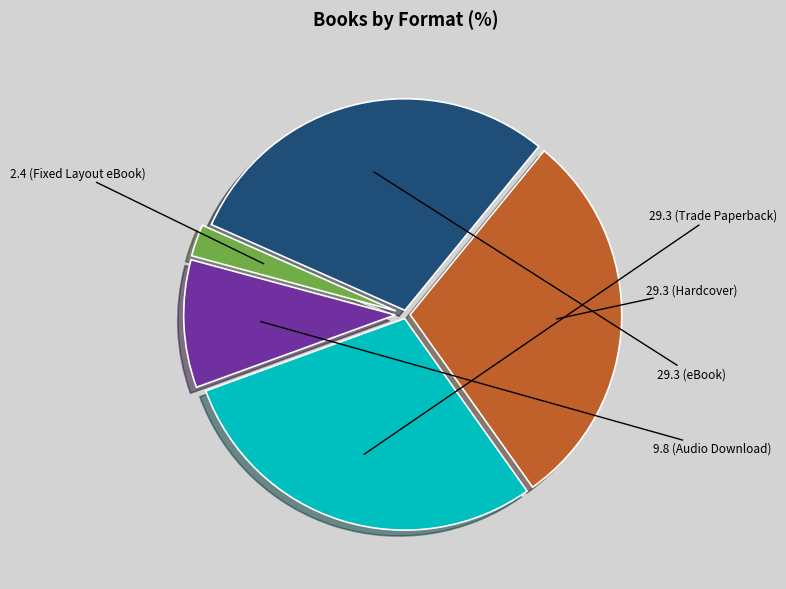

Is there any slice that represents more than half of the pie?

No